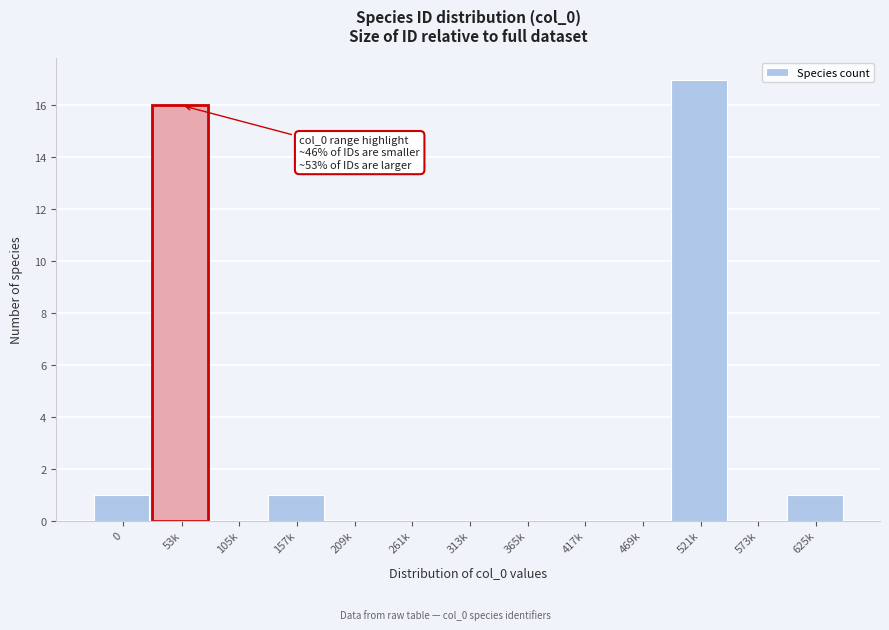

Reading left to right, extract all data points from this chart.

0=1	53k=16	105k=0	157k=1	209k=0	261k=0	313k=0	365k=0	417k=0	469k=0	521k=17	573k=0	625k=1